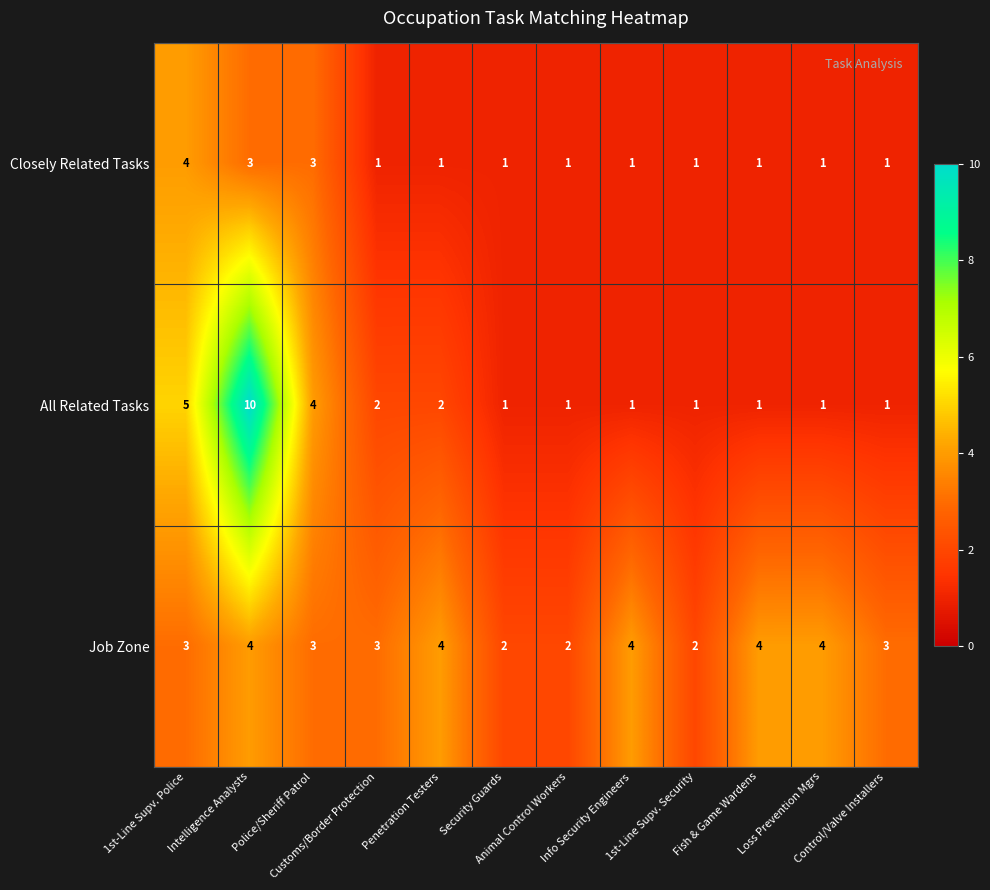

Between Security Guards and Control/Valve Installers, which series saw the biggest shift?

Job Zone